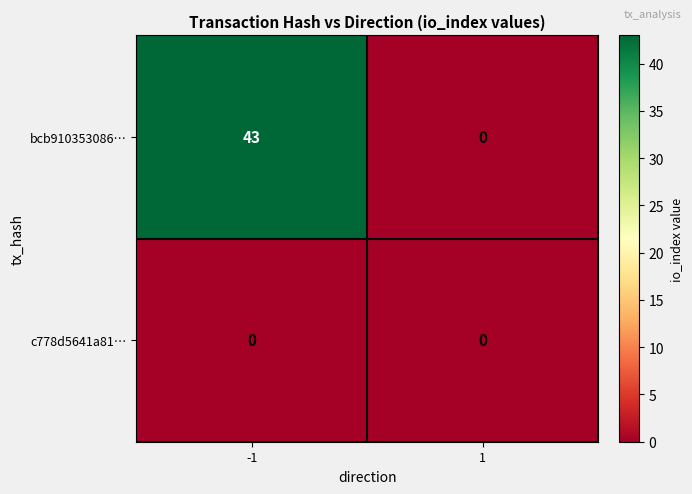

The value of bcb910353086… at 1 is 0. True or false?

True